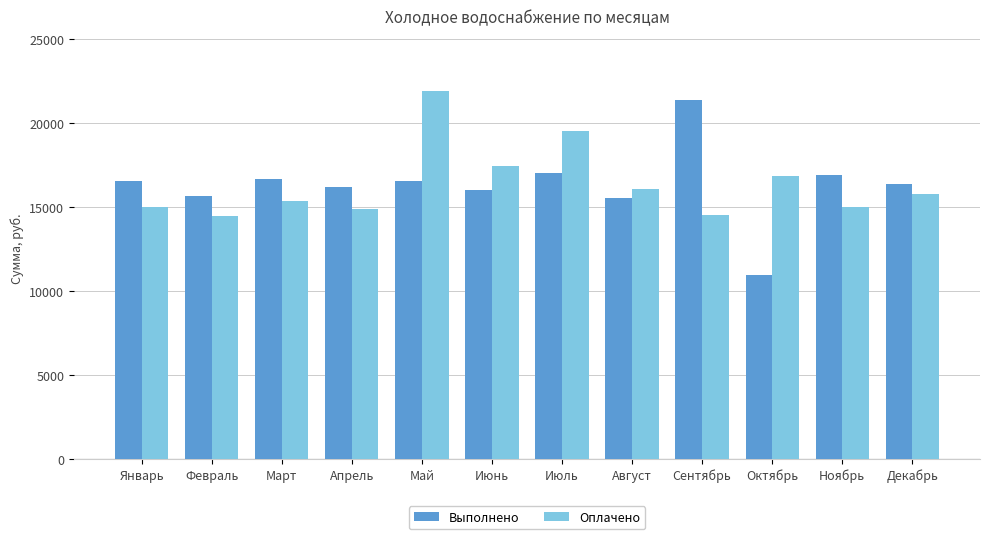

How many series are shown in this chart?

2